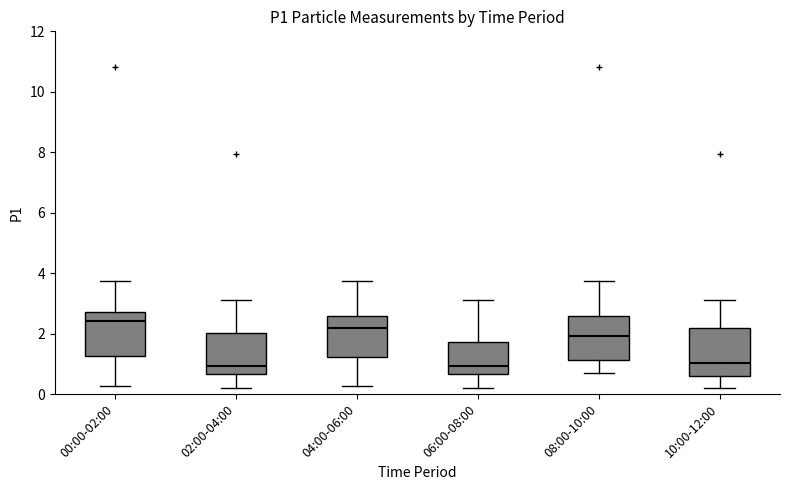

Where does the upper whisker of the box for 06:00-08:00 end on the y-axis? The values are not printed on the chart, so give them approximately, as read against the axis.

3.2